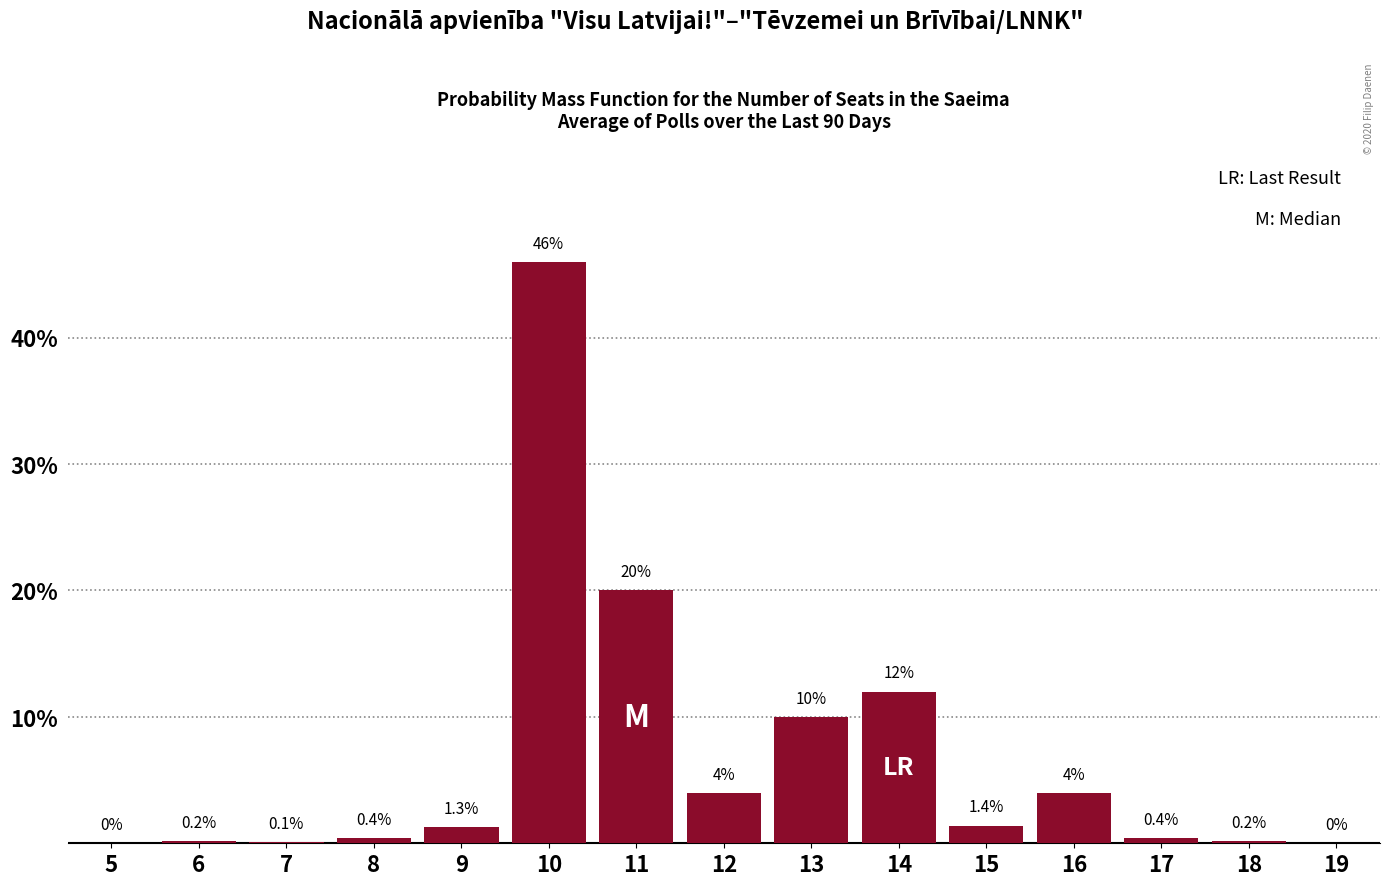

Reading left to right, extract all data points from this chart.

5=0.0	6=0.2	7=0.1	8=0.4	9=1.3	10=46.0	11=20.0	12=4.0	13=10.0	14=12.0	15=1.4	16=4.0	17=0.4	18=0.2	19=0.0